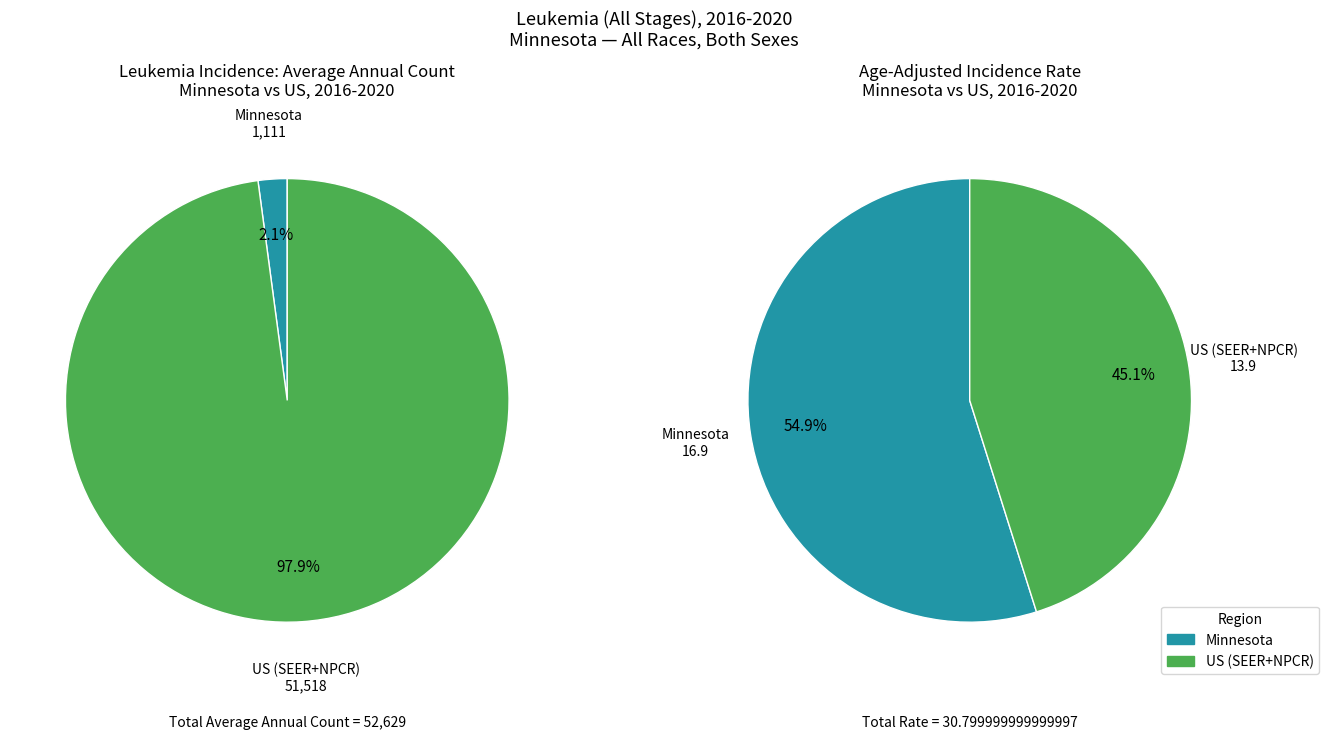

Rank the categories by value from lowest to highest.

Minnesota, US (SEER+NPCR)